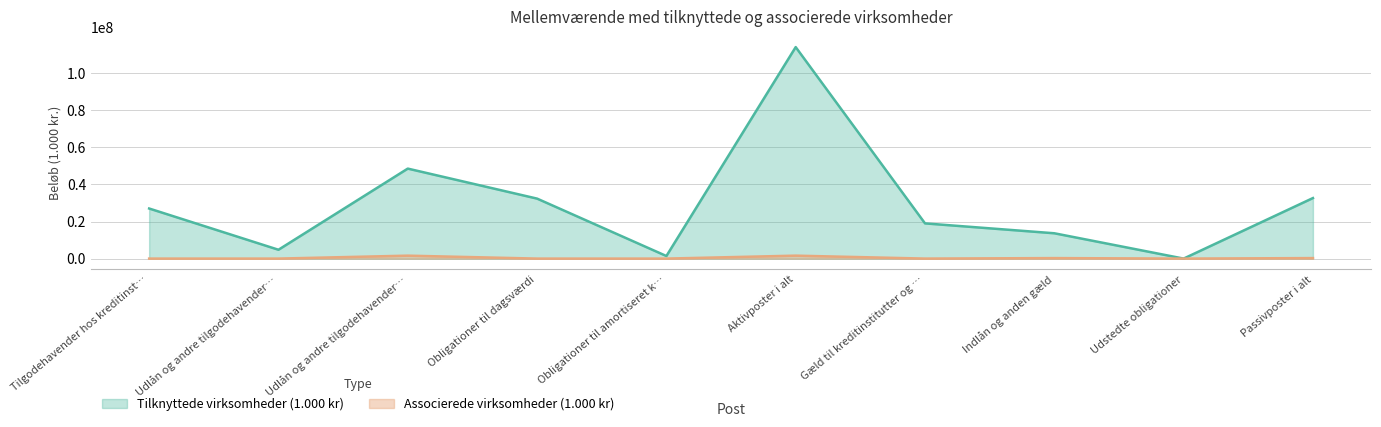

What is the sum of the Tilknyttede virksomheder (1.000 kr) values at Obligationer til dagsværdi and Obligationer til amortiseret k…?

33751891